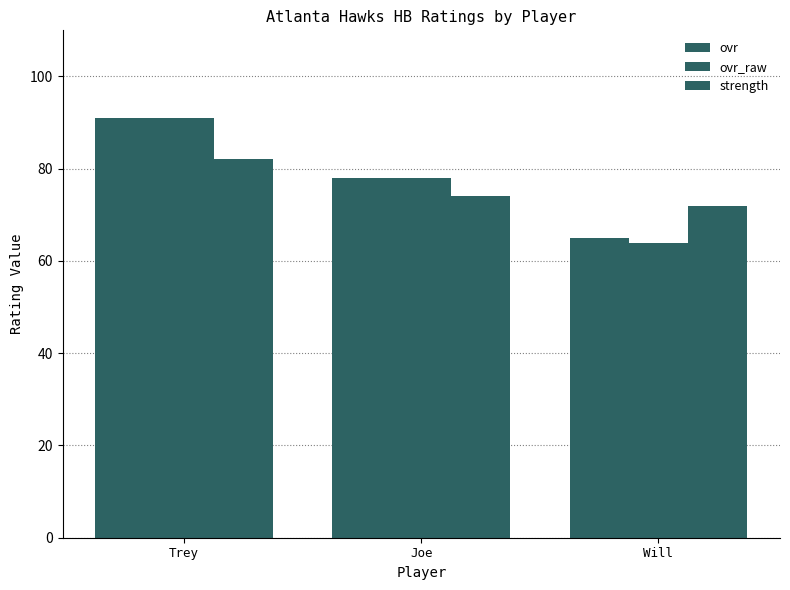

How many bars are there in total?

9